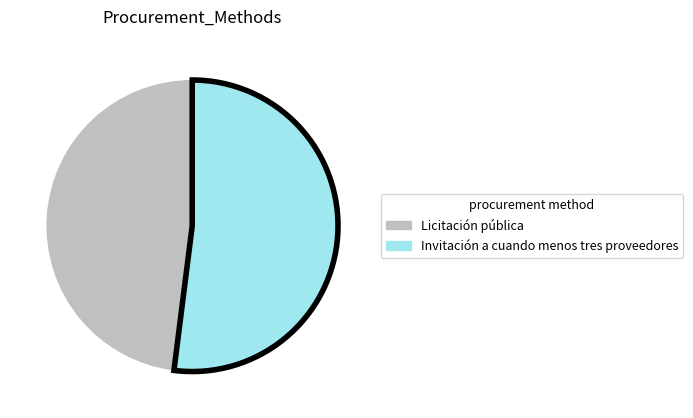

Which slice represents more than half of the pie?

Invitación a cuando menos tres proveedores